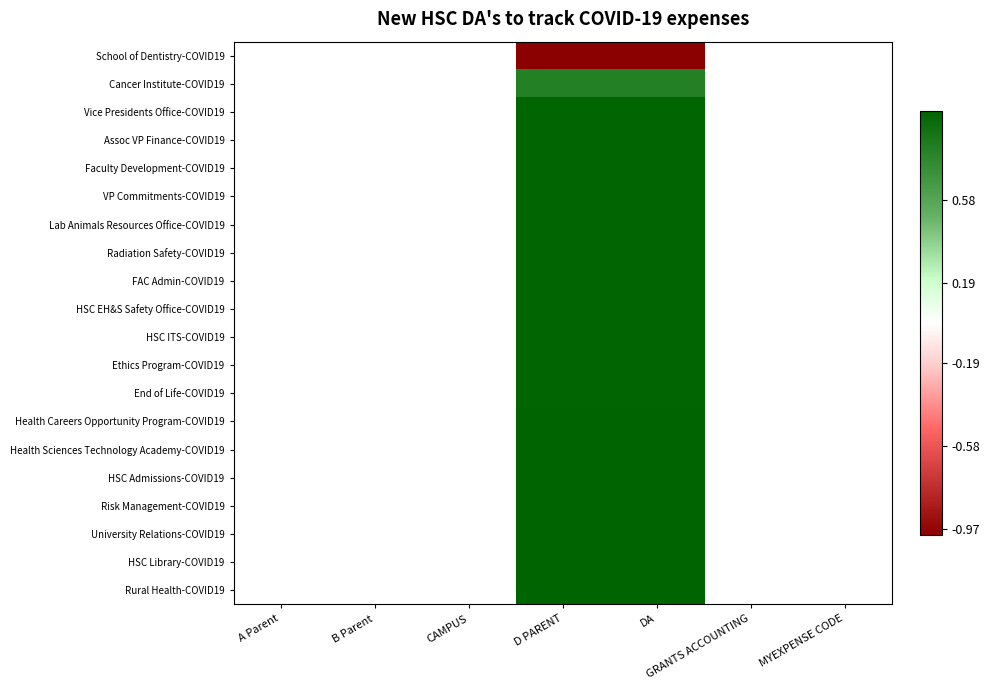

Reading left to right, list all the values displayed in this chart.

School of Dentistry-COVID19: A Parent=0.0	B Parent=0.0	CAMPUS=0.0	D PARENT=-1.0	DA=-1.0	GRANTS ACCOUNTING=0.0	MYEXPENSE CODE=0.0
Cancer Institute-COVID19: A Parent=0.0	B Parent=0.0	CAMPUS=0.0	D PARENT=0.8	DA=0.8	GRANTS ACCOUNTING=0.0	MYEXPENSE CODE=0.0
Vice Presidents Office-COVID19: A Parent=0.0	B Parent=0.0	CAMPUS=0.0	D PARENT=1.0	DA=1.0	GRANTS ACCOUNTING=0.0	MYEXPENSE CODE=0.0
Assoc VP Finance-COVID19: A Parent=0.0	B Parent=0.0	CAMPUS=0.0	D PARENT=1.0	DA=1.0	GRANTS ACCOUNTING=0.0	MYEXPENSE CODE=0.0
Faculty Development-COVID19: A Parent=0.0	B Parent=0.0	CAMPUS=0.0	D PARENT=1.0	DA=1.0	GRANTS ACCOUNTING=0.0	MYEXPENSE CODE=0.0
VP Commitments-COVID19: A Parent=0.0	B Parent=0.0	CAMPUS=0.0	D PARENT=1.0	DA=1.0	GRANTS ACCOUNTING=0.0	MYEXPENSE CODE=0.0
Lab Animals Resources Office-COVID19: A Parent=0.0	B Parent=0.0	CAMPUS=0.0	D PARENT=1.0	DA=1.0	GRANTS ACCOUNTING=0.0	MYEXPENSE CODE=0.0
Radiation Safety-COVID19: A Parent=0.0	B Parent=0.0	CAMPUS=0.0	D PARENT=1.0	DA=1.0	GRANTS ACCOUNTING=0.0	MYEXPENSE CODE=0.0
FAC Admin-COVID19: A Parent=0.0	B Parent=0.0	CAMPUS=0.0	D PARENT=1.0	DA=1.0	GRANTS ACCOUNTING=0.0	MYEXPENSE CODE=0.0
HSC EH&S Safety Office-COVID19: A Parent=0.0	B Parent=0.0	CAMPUS=0.0	D PARENT=1.0	DA=1.0	GRANTS ACCOUNTING=0.0	MYEXPENSE CODE=0.0
HSC ITS-COVID19: A Parent=0.0	B Parent=0.0	CAMPUS=0.0	D PARENT=1.0	DA=1.0	GRANTS ACCOUNTING=0.0	MYEXPENSE CODE=0.0
Ethics Program-COVID19: A Parent=0.0	B Parent=0.0	CAMPUS=0.0	D PARENT=1.0	DA=1.0	GRANTS ACCOUNTING=0.0	MYEXPENSE CODE=0.0
End of Life-COVID19: A Parent=0.0	B Parent=0.0	CAMPUS=0.0	D PARENT=1.0	DA=1.0	GRANTS ACCOUNTING=0.0	MYEXPENSE CODE=0.0
Health Careers Opportunity Program-COVID19: A Parent=0.0	B Parent=0.0	CAMPUS=0.0	D PARENT=1.0	DA=1.0	GRANTS ACCOUNTING=0.0	MYEXPENSE CODE=0.0
Health Sciences Technology Academy-COVID19: A Parent=0.0	B Parent=0.0	CAMPUS=0.0	D PARENT=1.0	DA=1.0	GRANTS ACCOUNTING=0.0	MYEXPENSE CODE=0.0
HSC Admissions-COVID19: A Parent=0.0	B Parent=0.0	CAMPUS=0.0	D PARENT=1.0	DA=1.0	GRANTS ACCOUNTING=0.0	MYEXPENSE CODE=0.0
Risk Management-COVID19: A Parent=0.0	B Parent=0.0	CAMPUS=0.0	D PARENT=1.0	DA=1.0	GRANTS ACCOUNTING=0.0	MYEXPENSE CODE=0.0
University Relations-COVID19: A Parent=0.0	B Parent=0.0	CAMPUS=0.0	D PARENT=1.0	DA=1.0	GRANTS ACCOUNTING=0.0	MYEXPENSE CODE=0.0
HSC Library-COVID19: A Parent=0.0	B Parent=0.0	CAMPUS=0.0	D PARENT=1.0	DA=1.0	GRANTS ACCOUNTING=0.0	MYEXPENSE CODE=0.0
Rural Health-COVID19: A Parent=0.0	B Parent=0.0	CAMPUS=0.0	D PARENT=1.0	DA=1.0	GRANTS ACCOUNTING=0.0	MYEXPENSE CODE=0.0